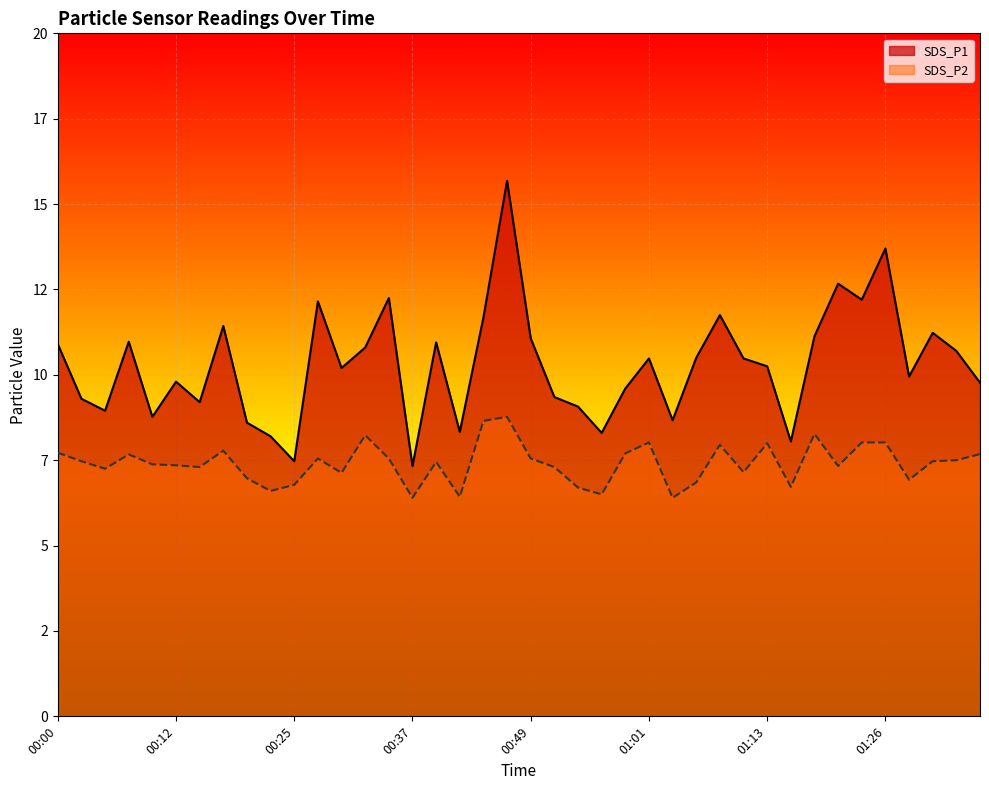

Does the chart display data point markers on the line(s)?

No